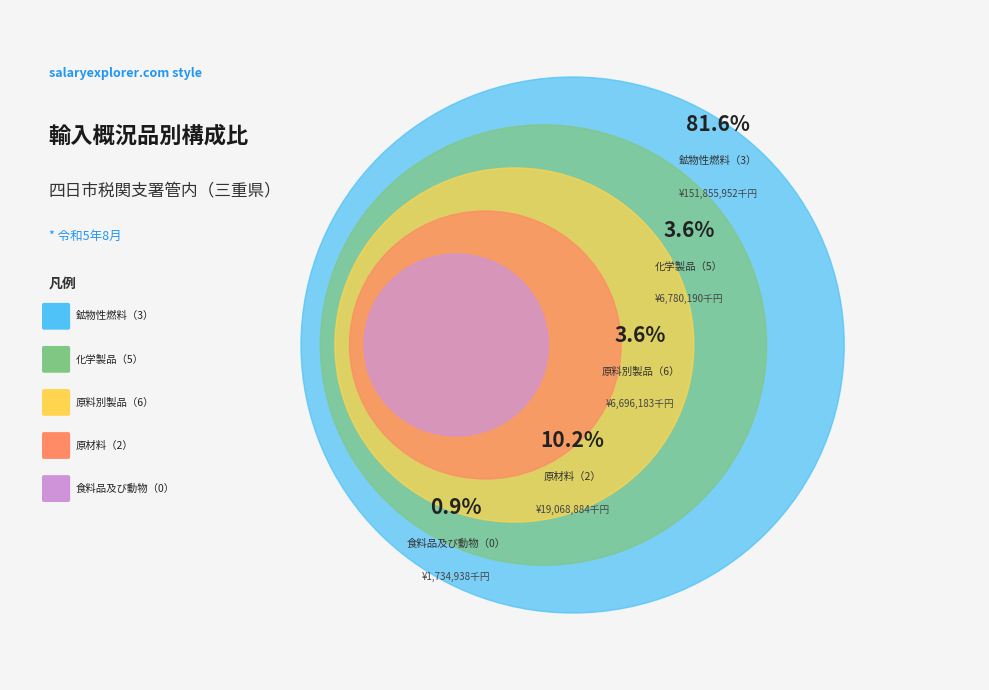

Which has a higher value, 鉱物性燃料（3） or 原料別製品（6）?

鉱物性燃料（3）